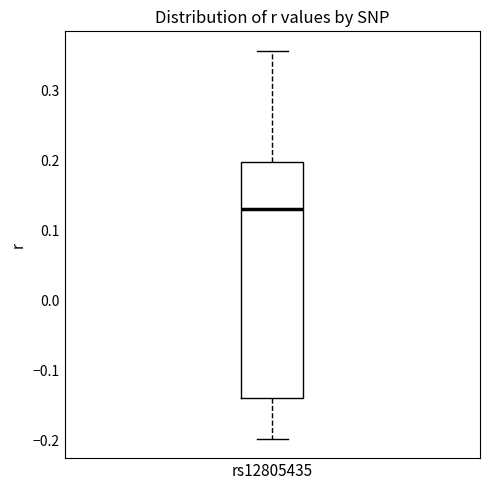

Read this box plot against the y-axis: the position of the median line, the range covered by the box, and the ends of both whiskers. The values are not printed on the chart, so give them approximately, as read against the axis.

median 0.13, box -0.14 to 0.20, whiskers -0.20 to 0.36